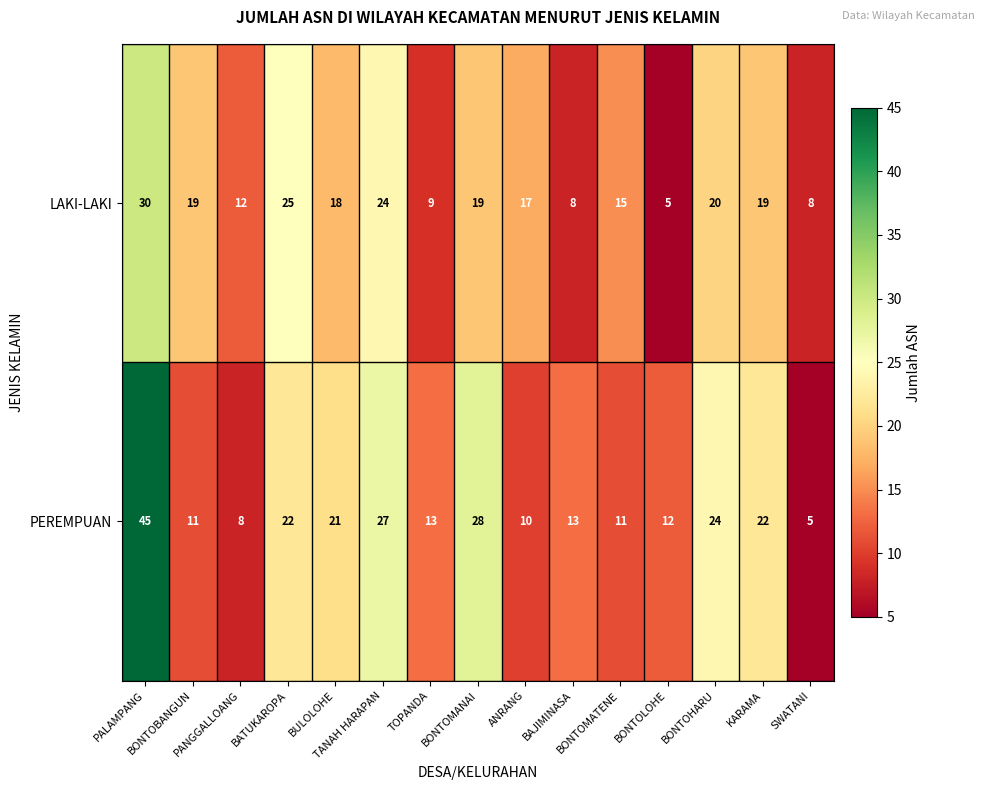

What is the maximum value shown in the chart?

45